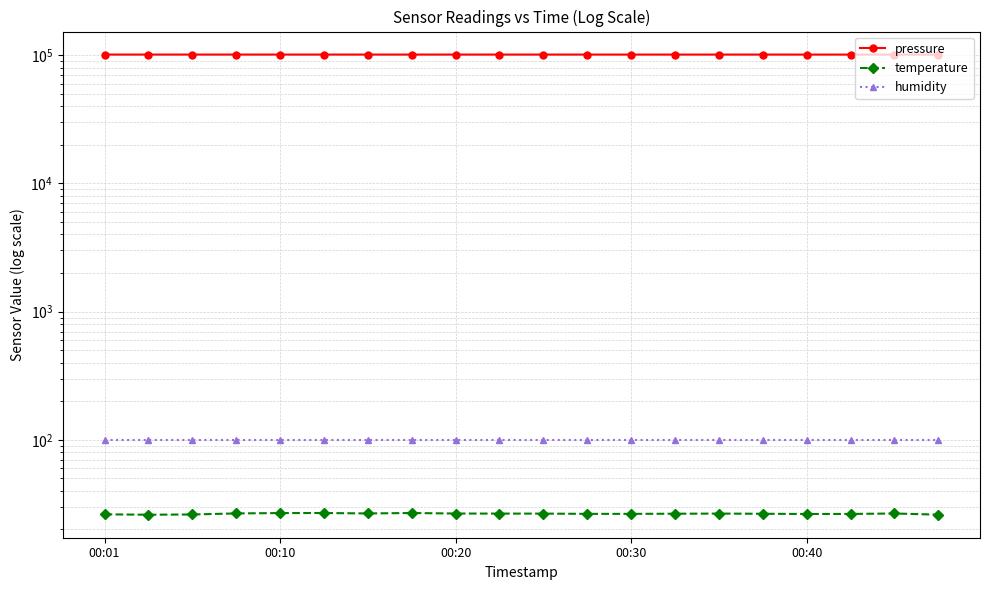

What is the approximate value of pressure at 00:10?

101288.0